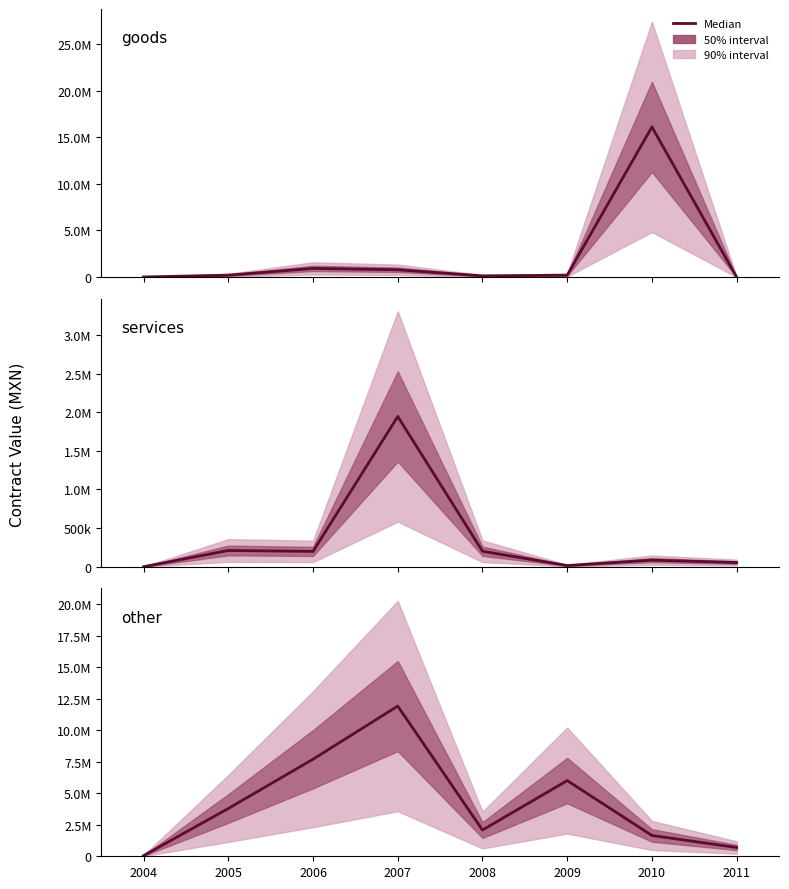

Reading left to right, what are all the values shown in this chart?

goods: 17813.8	210000.0	935544.6	791039.3	134460.0	210000.0	16104082.4	0.0
services: 0.0	210000.0	198000.0	1944613.0	200000.0	14865.6	85131.8	54000.0
other: 51837.3	3787000.0	7694201.6	11907451.8	2080000.0	6000000.0	1650000.0	696433.2